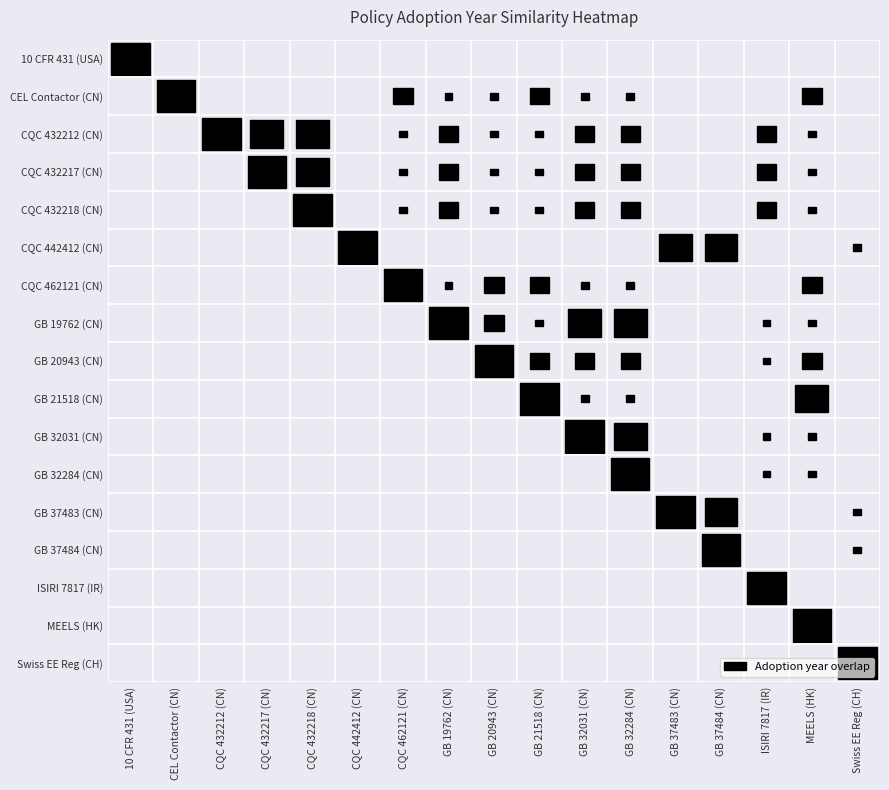

Approximately how many times larger is the value at 14 compared to 16?

1.0